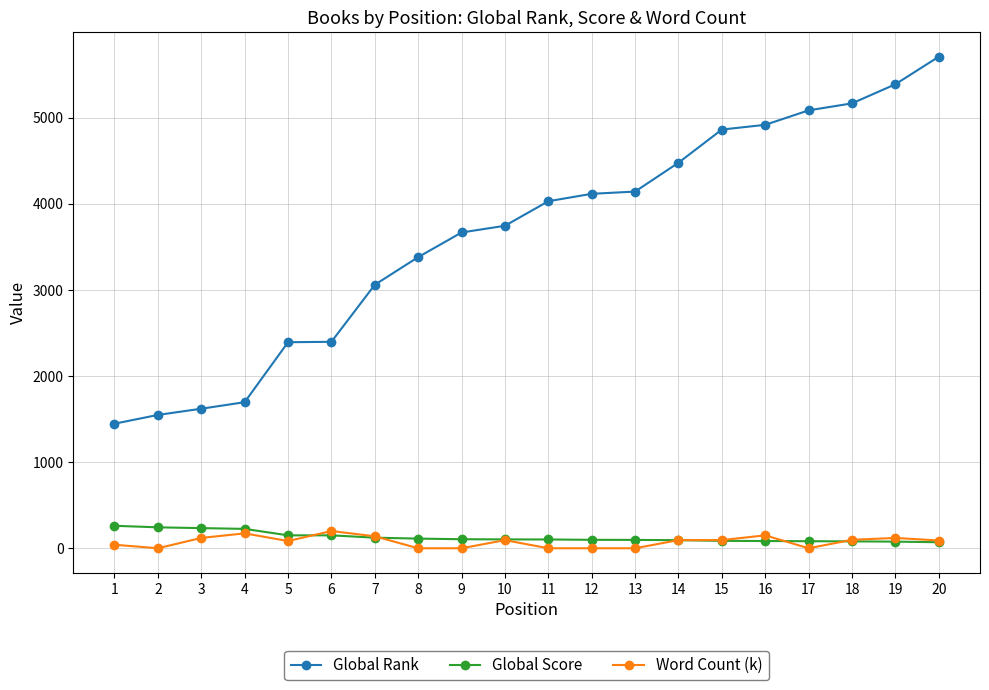

How many data points in Word Count (k) are above 94?

10